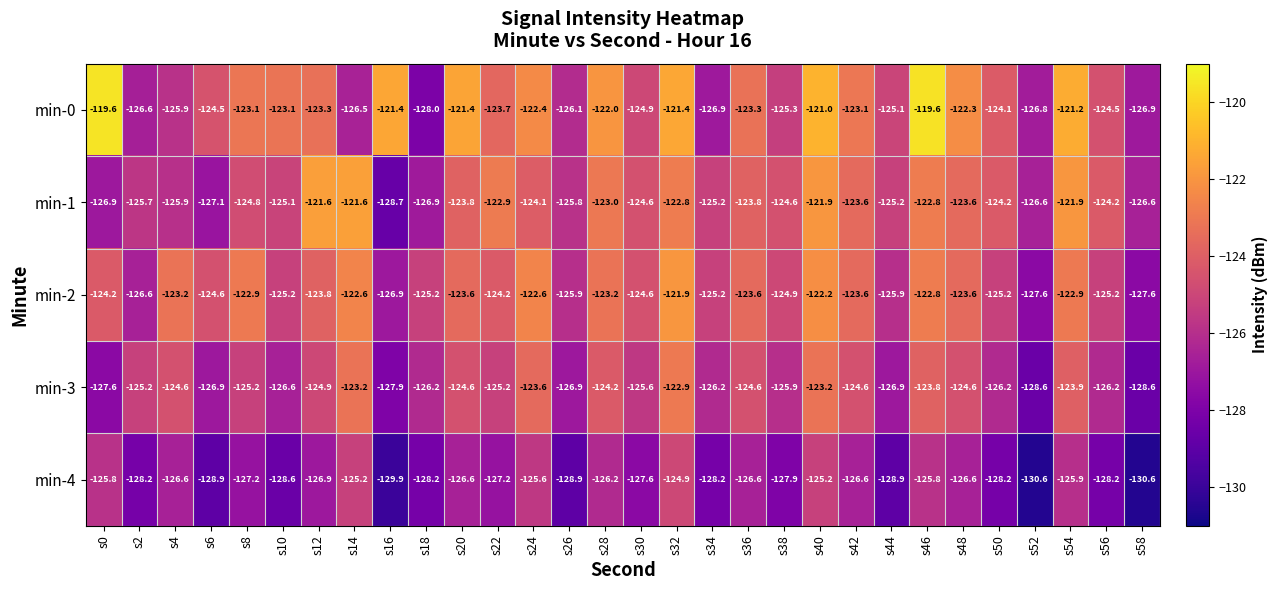

Which series has the largest range (max minus min)?

min-0